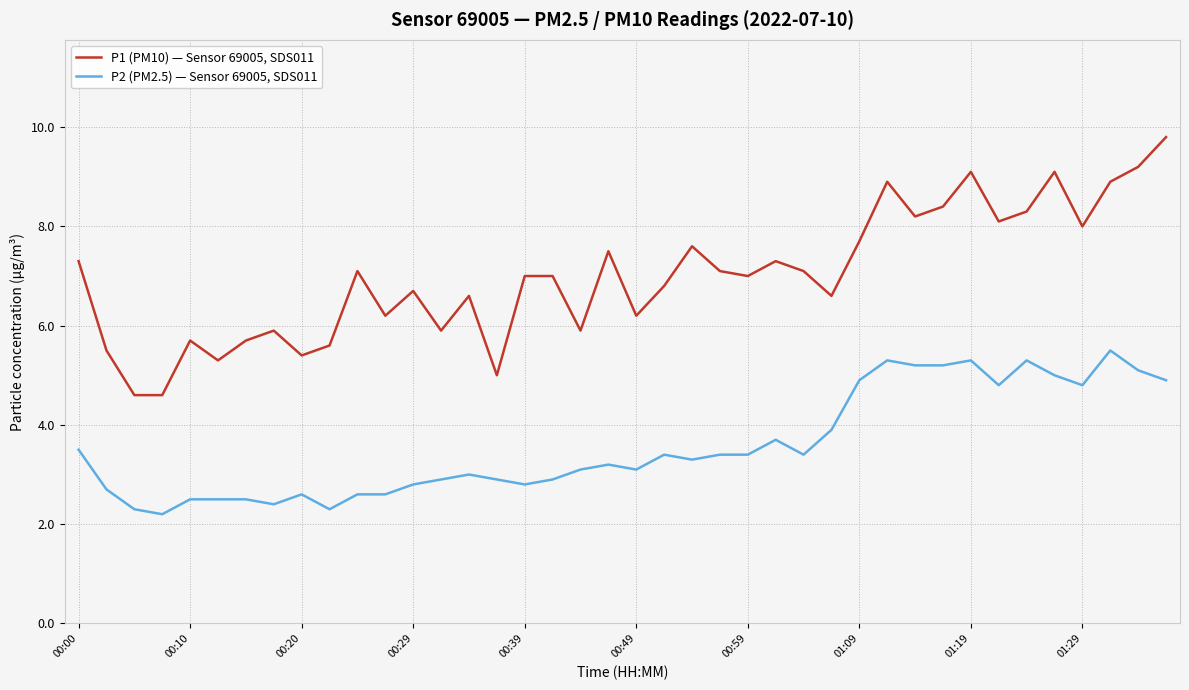

Which series has the largest total across all categories?

P1 (PM10) — Sensor 69005, SDS011